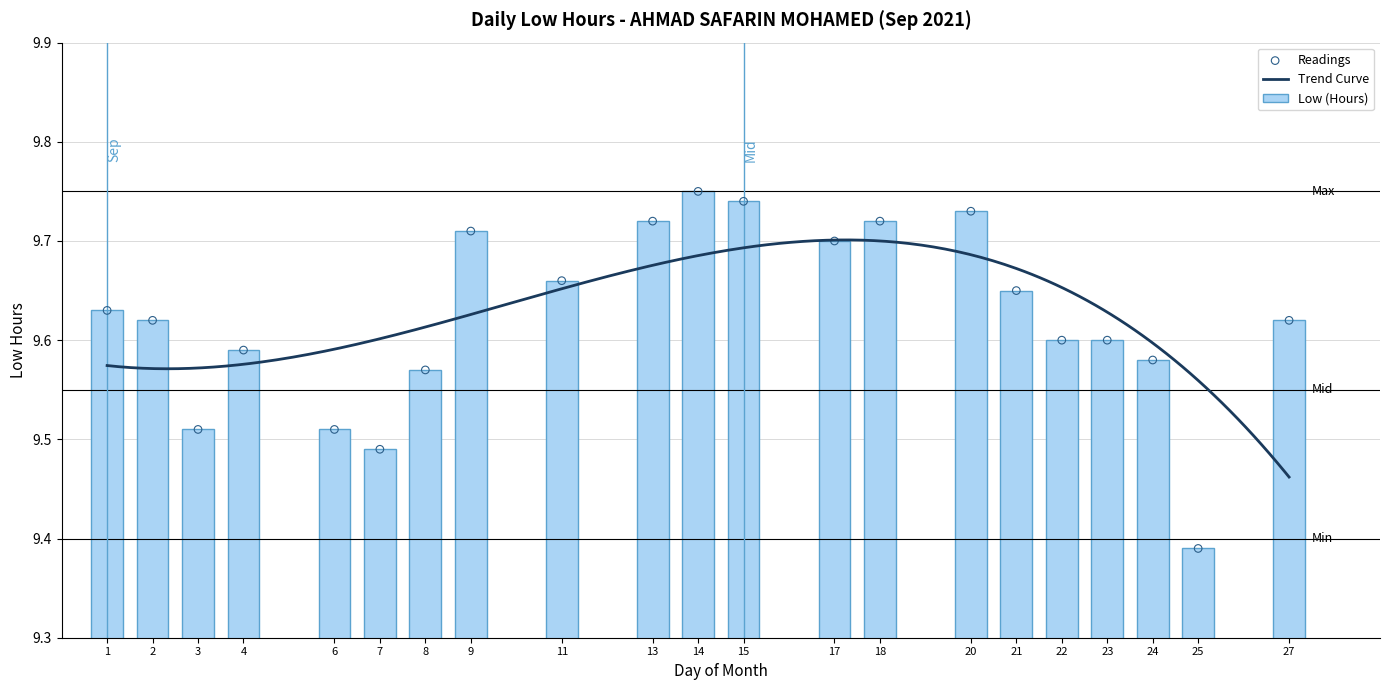

Between 20 and 21, which is larger?

20